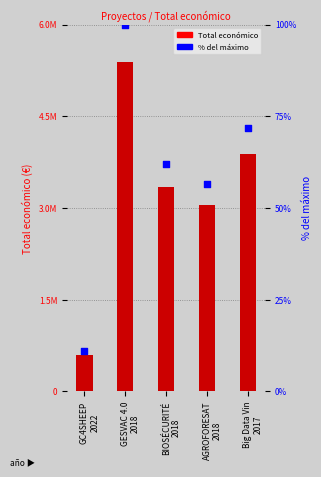

Which series contains the highest Y value?

Total económico